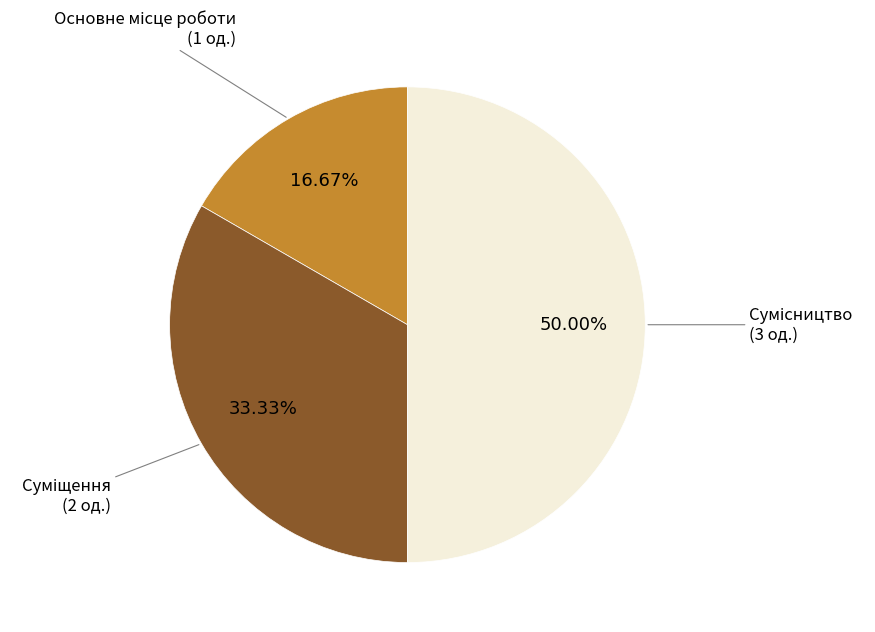

How many slices are in this pie chart?

3